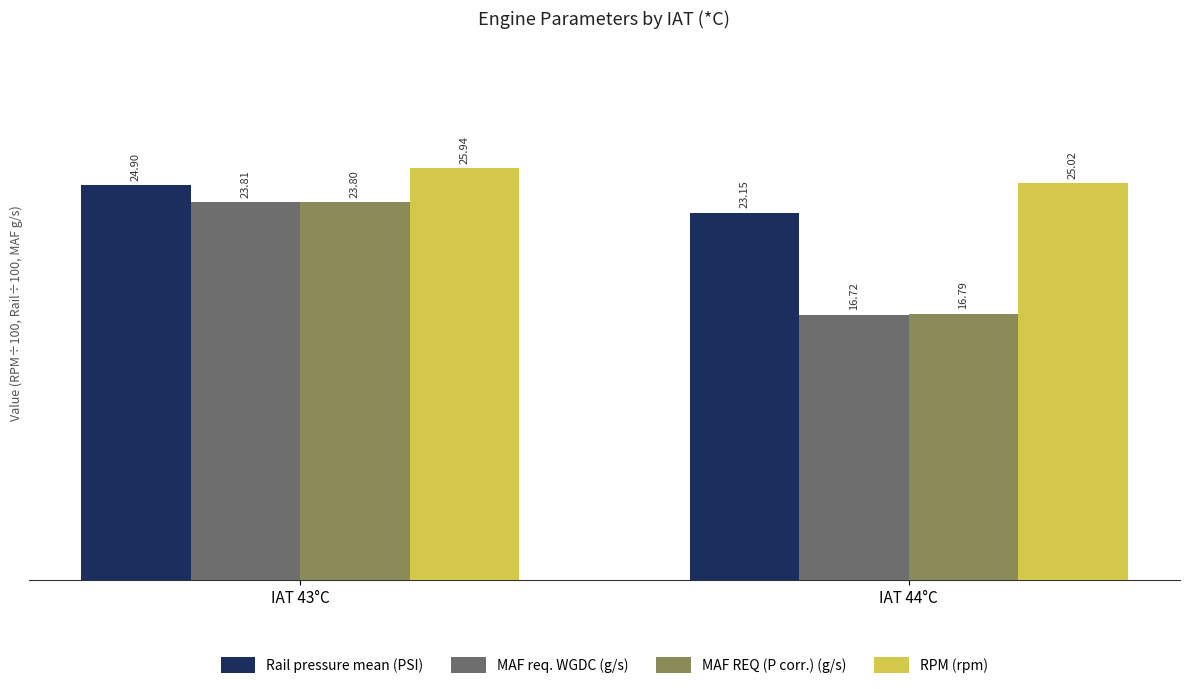

How many bars are there in total?

8